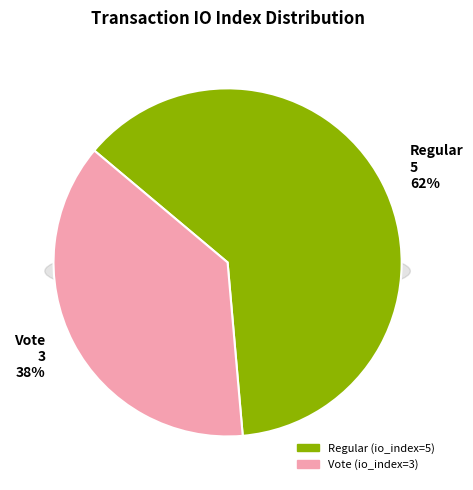

What is the change in value from Regular to Vote?

-2